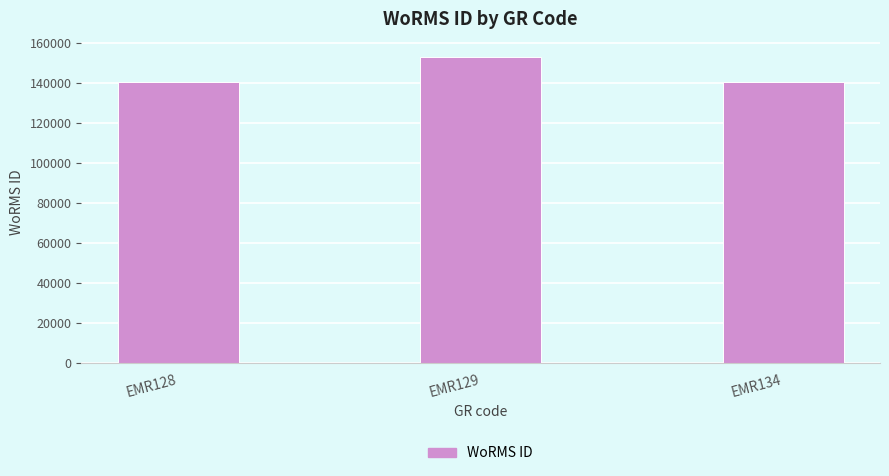

What is the change in value from EMR129 to EMR134?

-12462